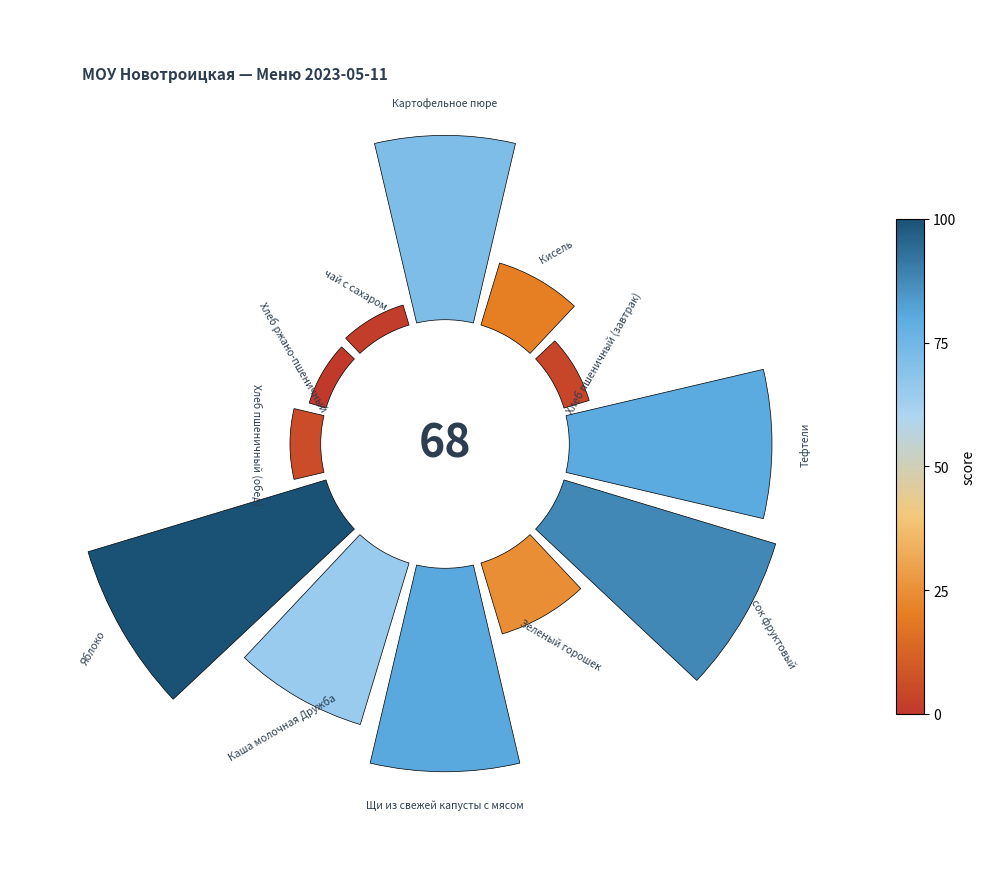

To the nearest percent, what portion does 270° represent?

2%